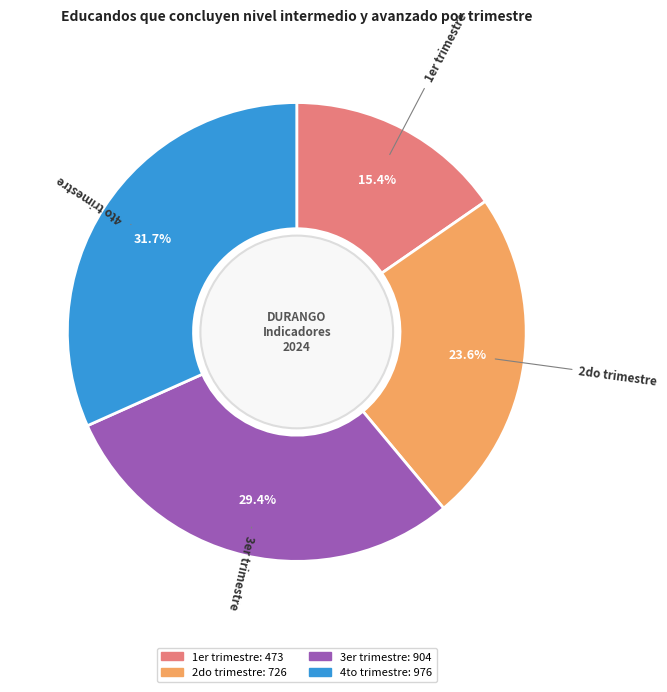

What is the largest slice in the pie chart?

4to trimestre